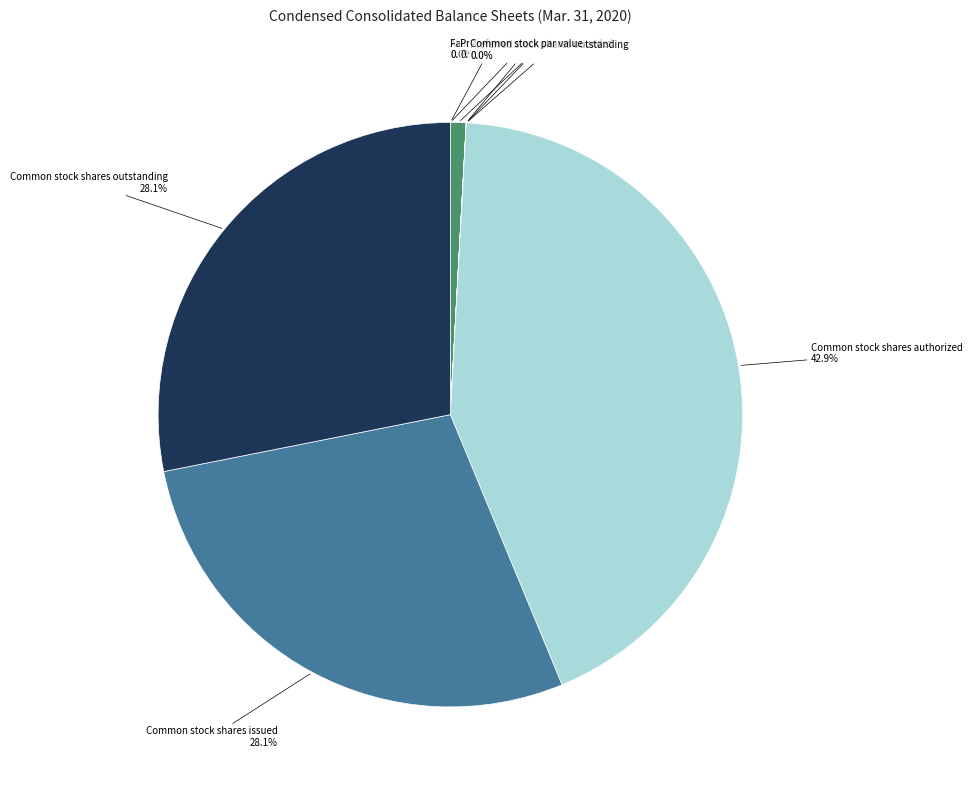

Is the sum of Preferred stock shares issued and Common stock shares authorized greater than half?

No